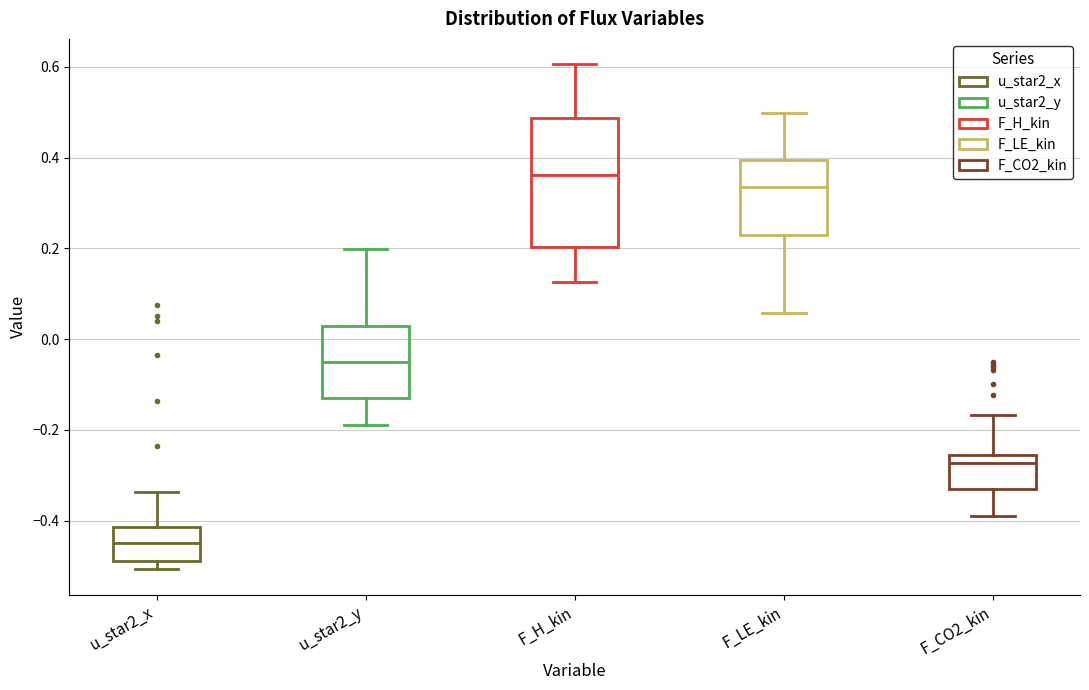

Reading left to right, read every box against the y-axis: the position of its median line, the range the box covers, and the ends of its whiskers. The values are not printed on the chart, so give them approximately, as read against the axis.

u_star2_x: median -0.44, box -0.48 to -0.42, whiskers -0.50 to -0.34
u_star2_y: median -0.06, box -0.14 to 0.02, whiskers -0.18 to 0.20
F_H_kin: median 0.36, box 0.20 to 0.48, whiskers 0.12 to 0.60
F_LE_kin: median 0.34, box 0.22 to 0.40, whiskers 0.06 to 0.50
F_CO2_kin: median -0.28, box -0.34 to -0.26, whiskers -0.38 to -0.16